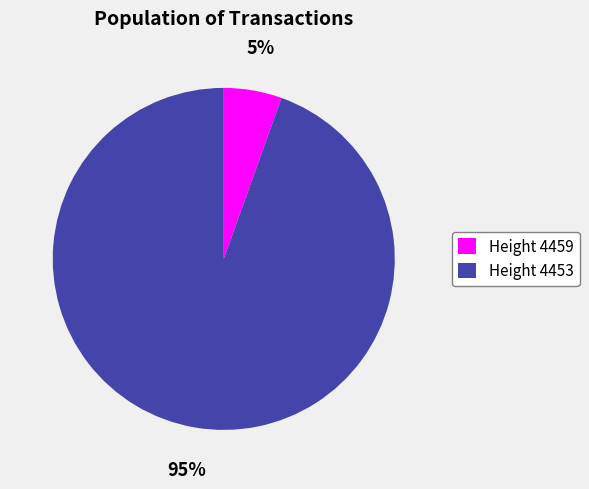

Rank the categories by value from highest to lowest.

Height 4453, Height 4459